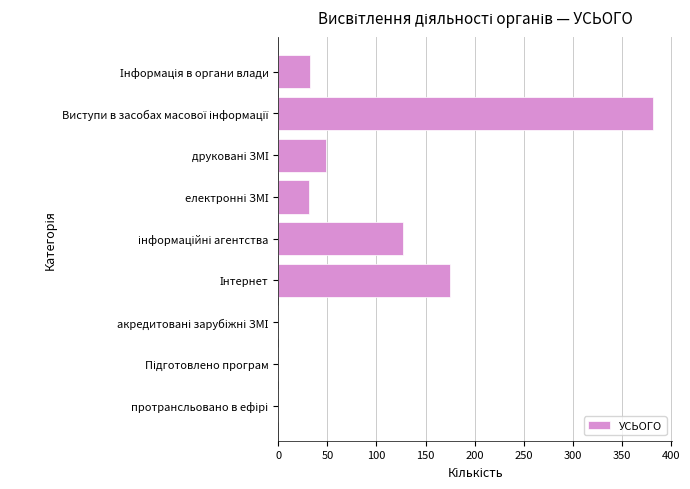

What is the sum of all values?

796